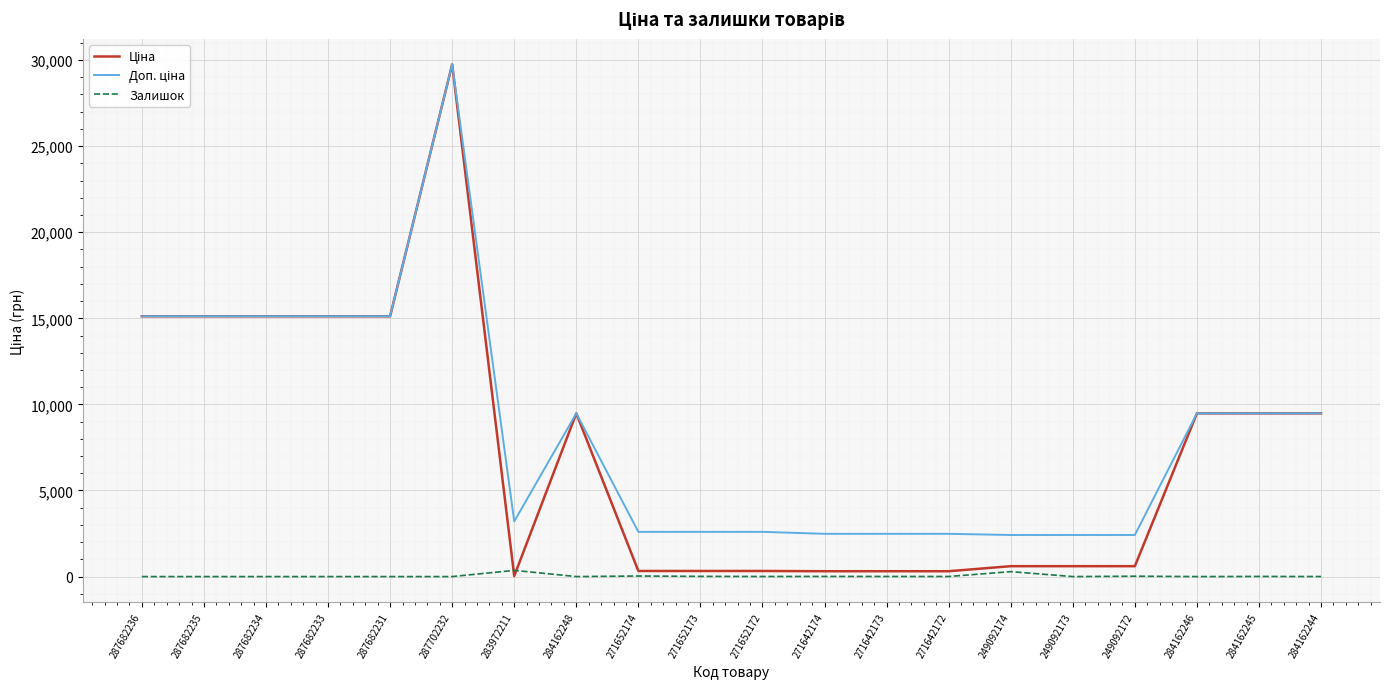

What is the total value across all series at 287682233?

30240.0